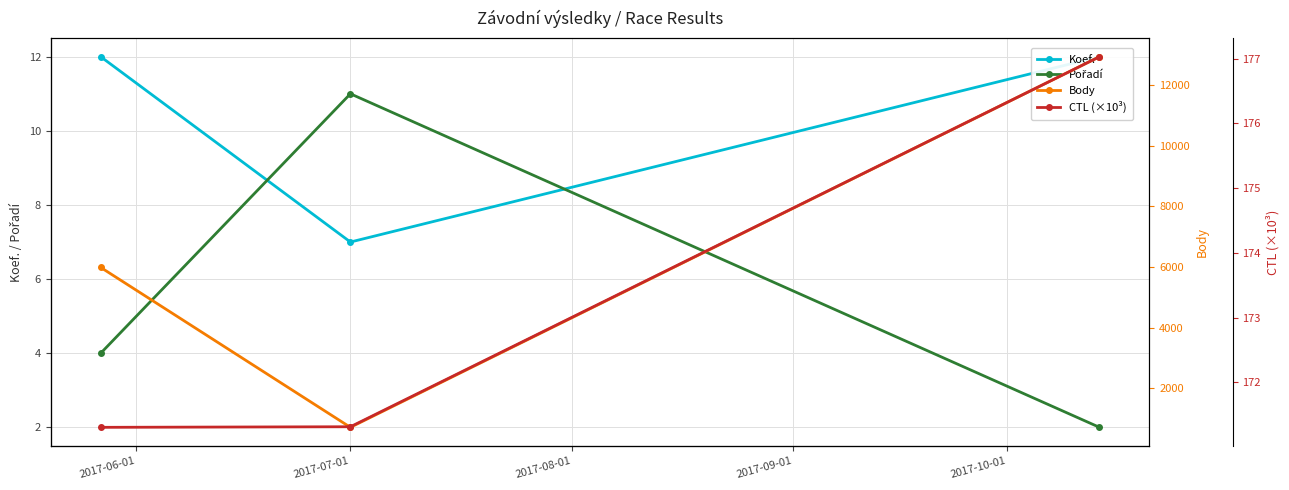

The value of Body at 2017-06-01 is 1308.9. True or false?

False